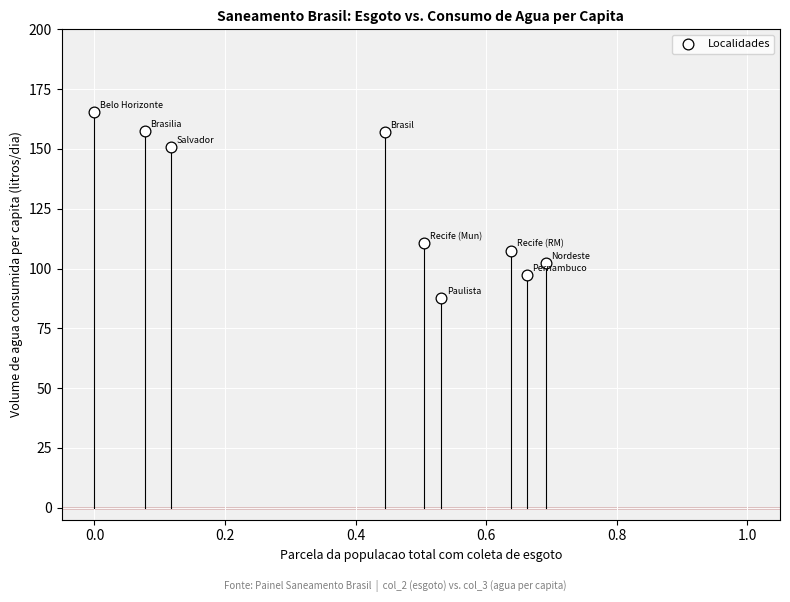

What Y value in the scatter plot is closest to 126?

110.7